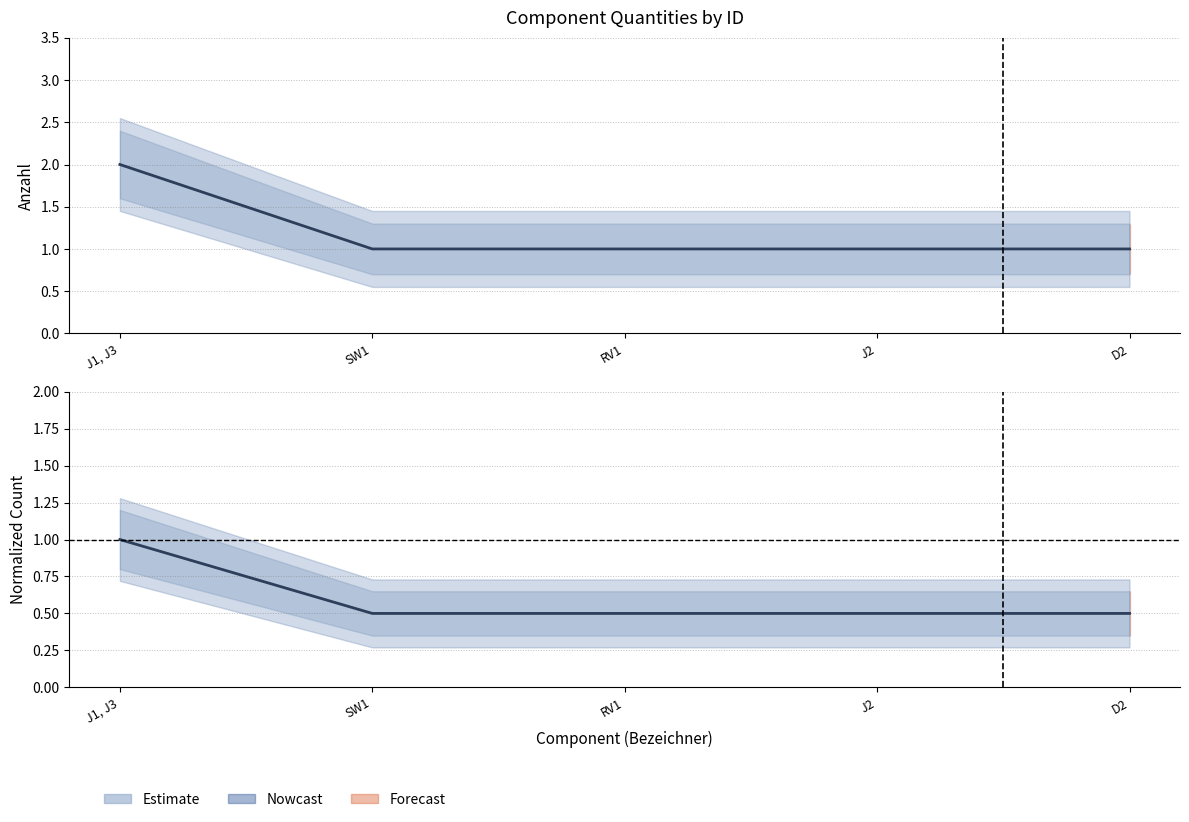

How many lines are shown in the chart?

2